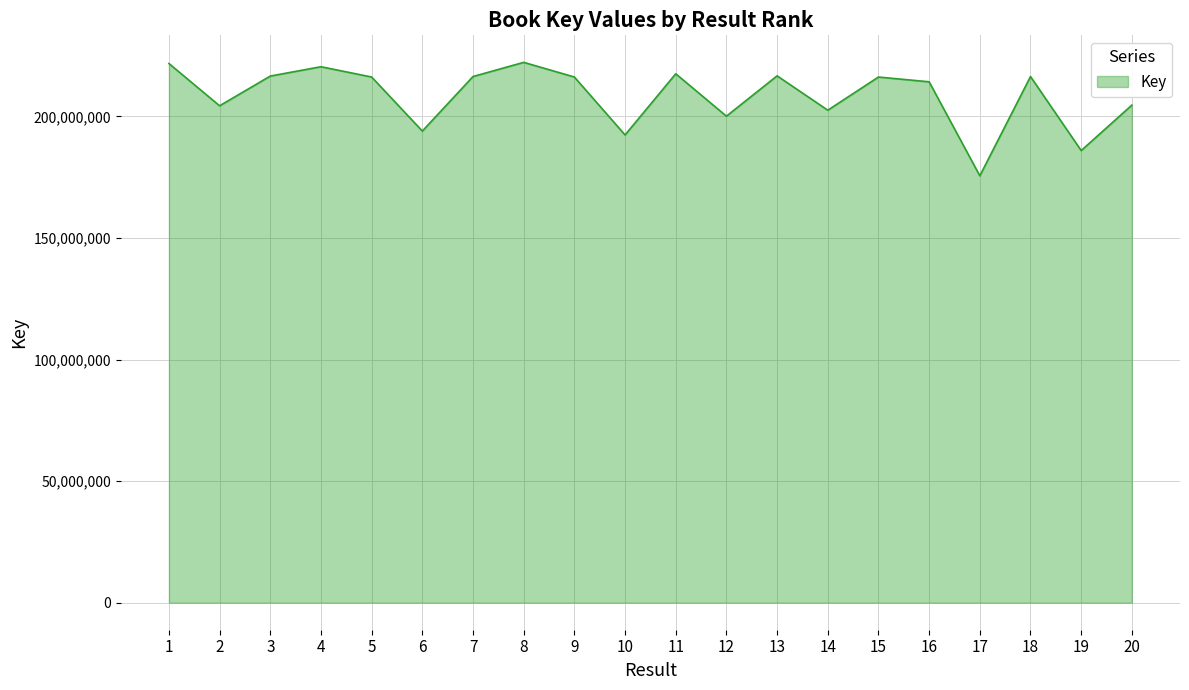

At which label does the data first exceed 216187453?

1